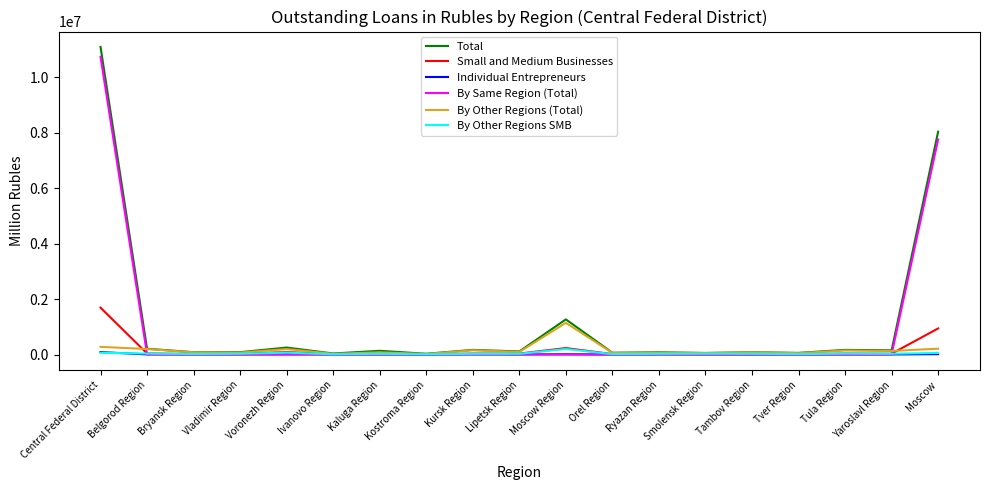

What is the difference between the maximum and minimum values in the By Same Region (Total) series?

10734164